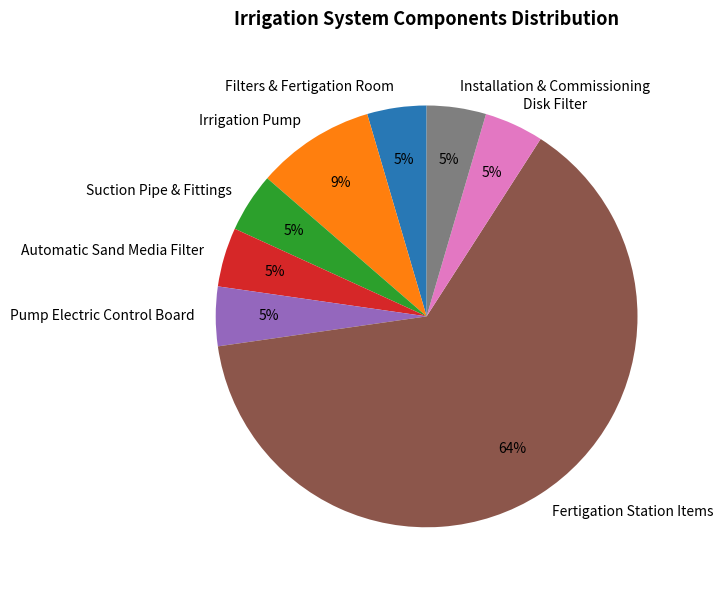

To the nearest percent, what portion does Automatic Sand Media Filter represent?

5%